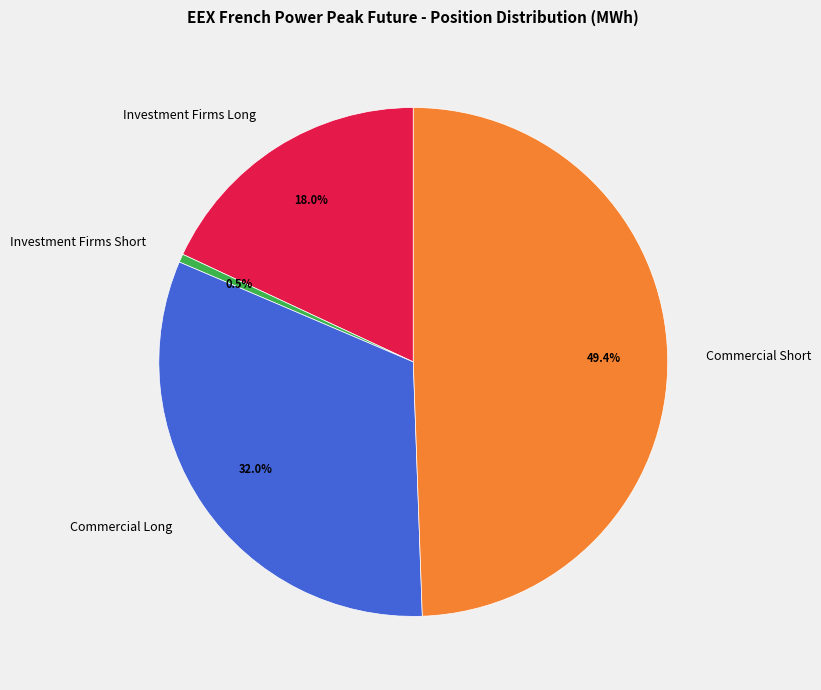

Does any single category account for the majority?

No